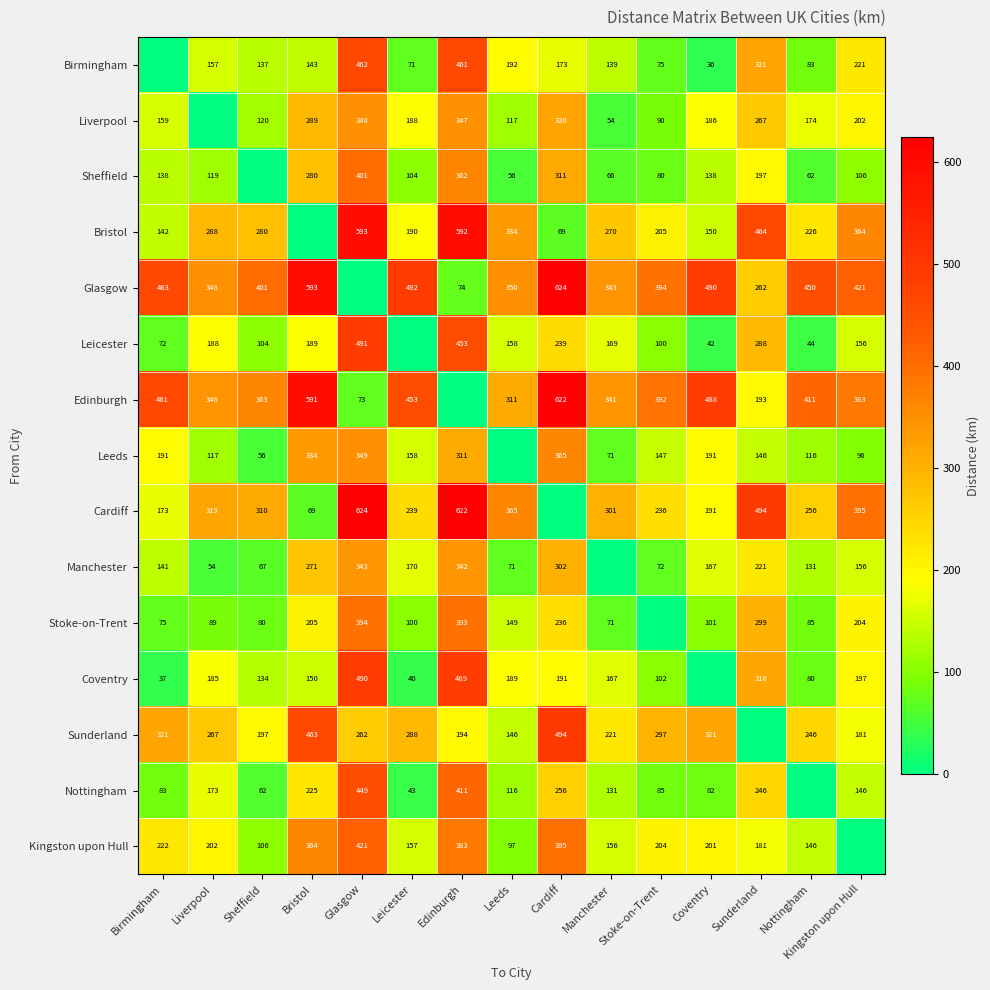

The value of Leeds at Cardiff is 125. True or false?

False